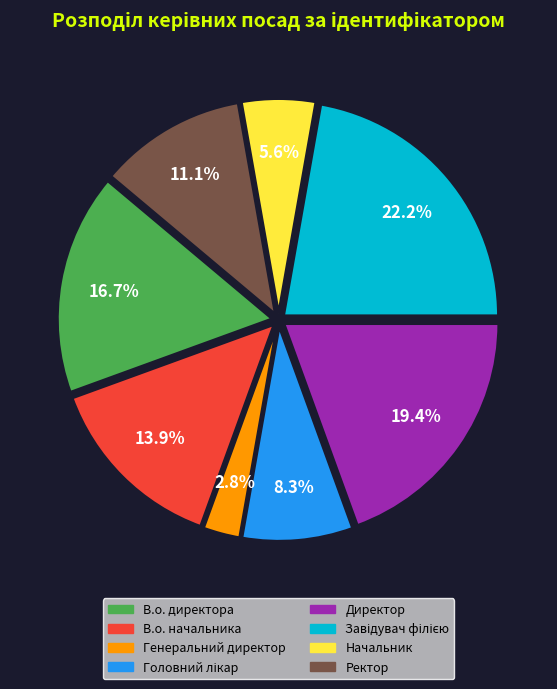

Does Ректор represent more than half of the total?

No